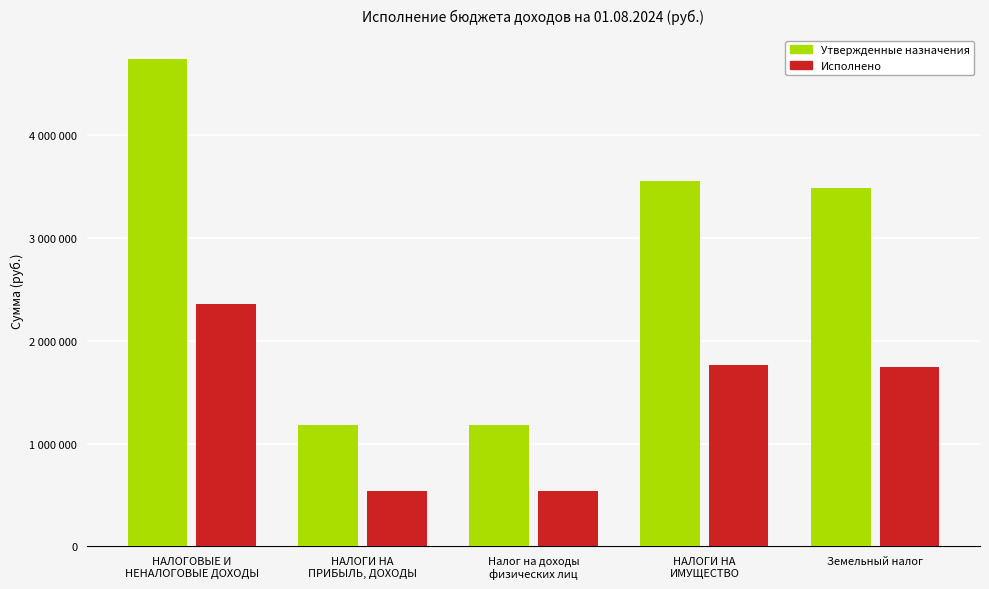

What is the sum of the Утвержденные назначения values at НАЛОГИ НА
ИМУЩЕСТВО and НАЛОГИ НА
ПРИБЫЛЬ, ДОХОДЫ?

4733000.0